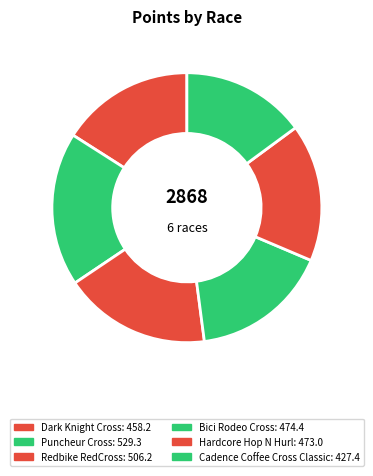

Between Cadence Coffee Cross Classic and Redbike RedCross, which is larger?

Redbike RedCross